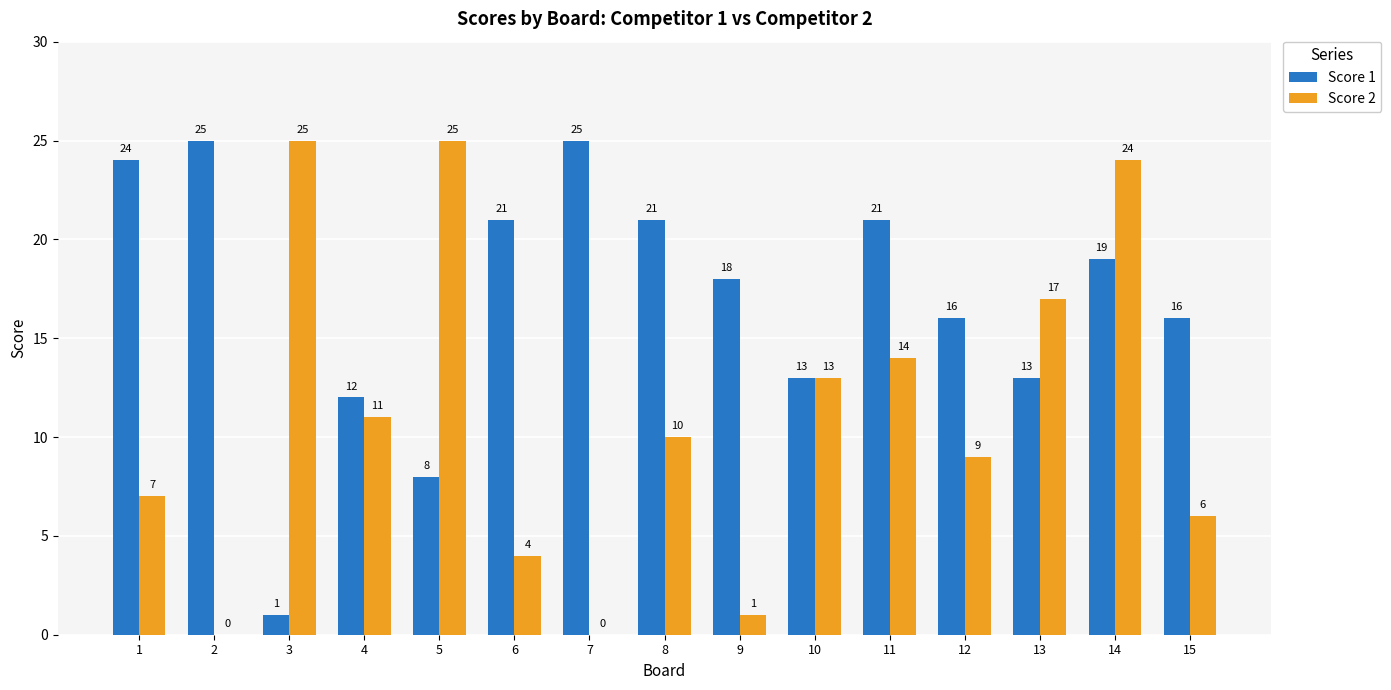

What is the sum of all Score 2 values?

166